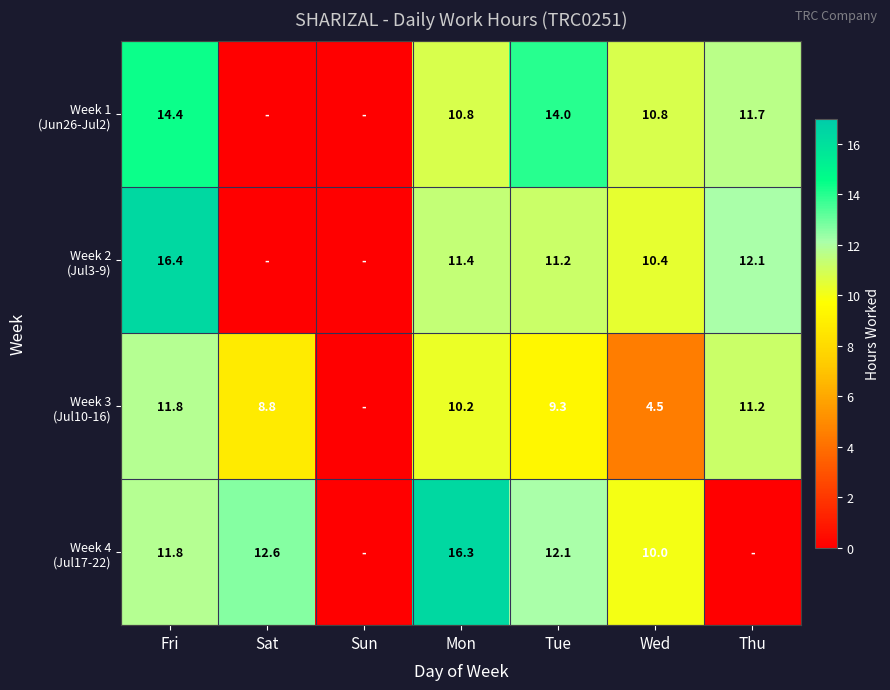

What is the total value across all series at Wed?

35.7